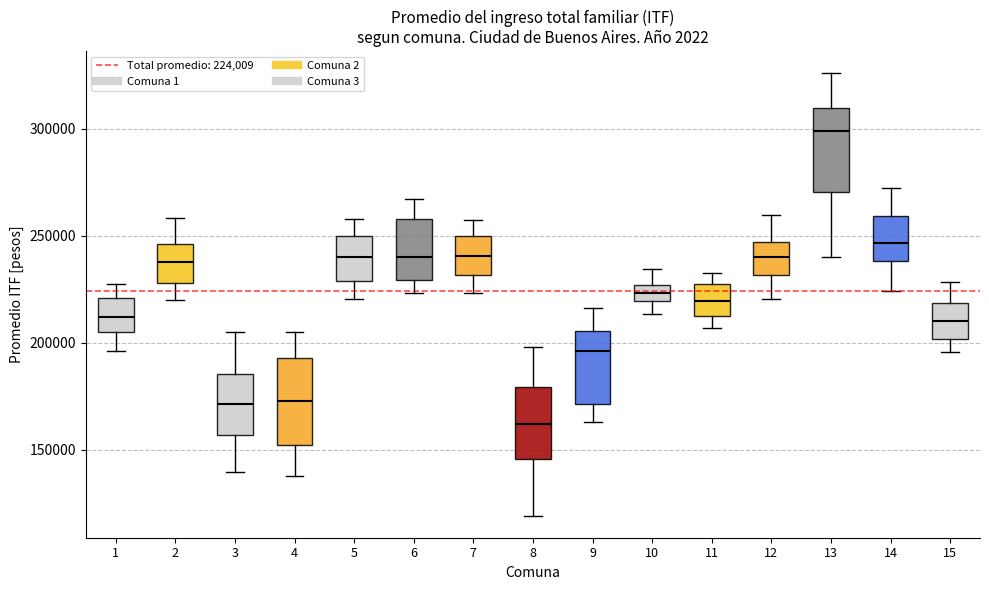

Which box's median line is the highest?

13